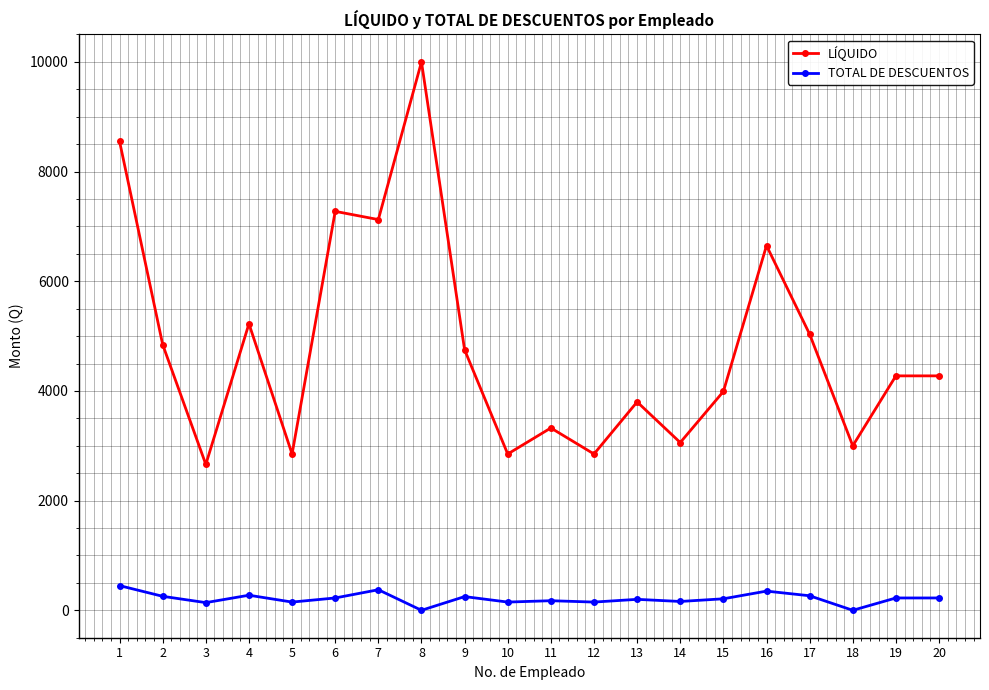

Does the chart have visible grid lines?

Yes